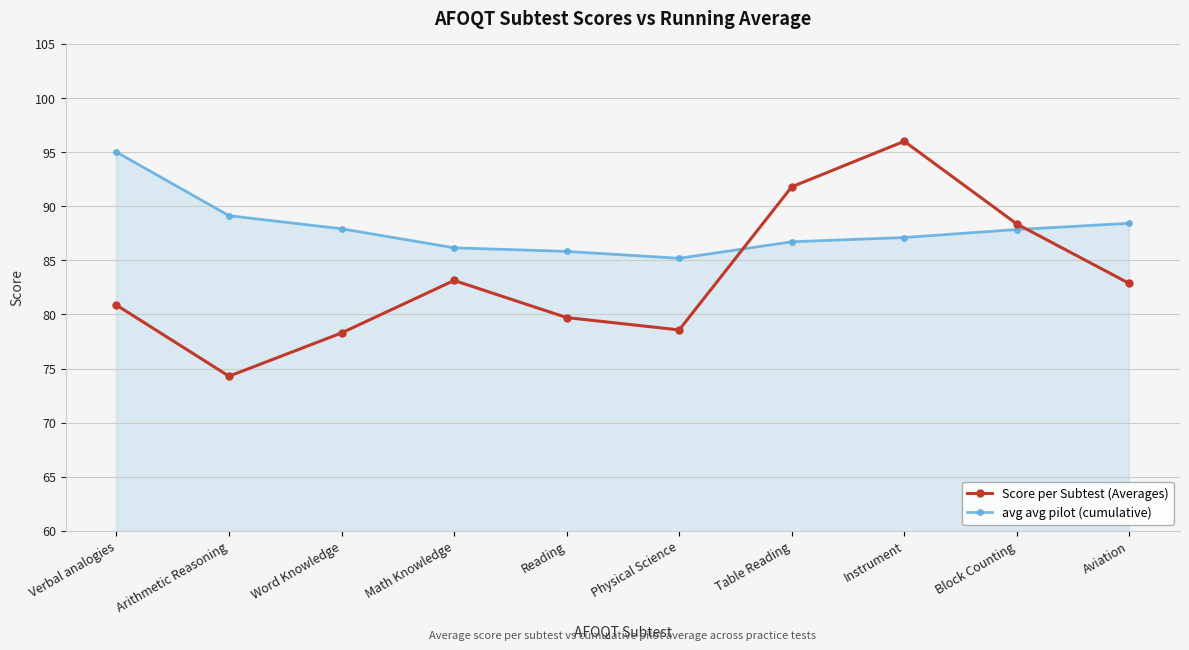

What is the label of the 7th point from the left?

Table Reading